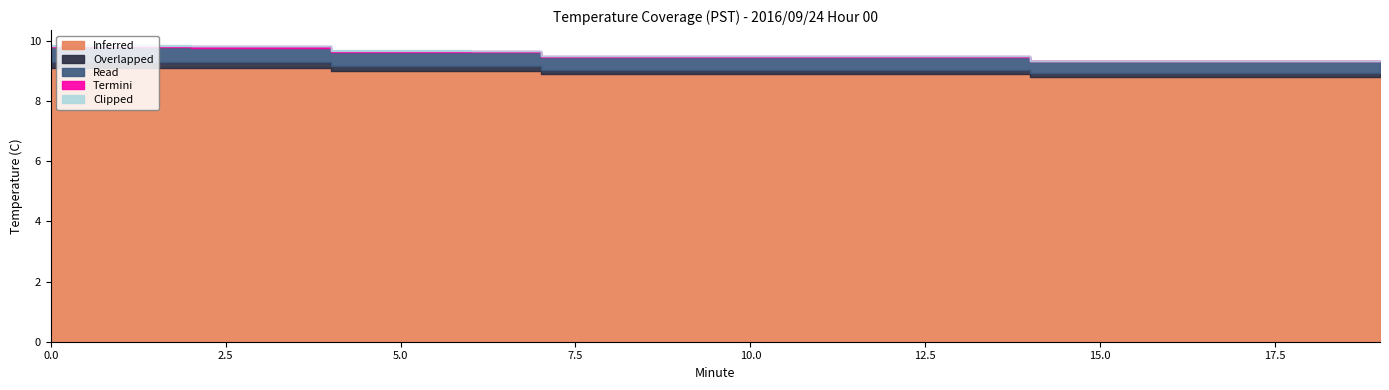

What is the average value of the Overlapped series?

0.2